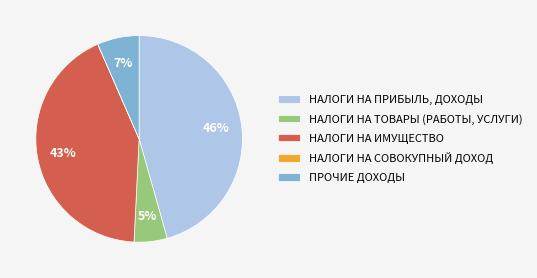

Is it true that НАЛОГИ НА ТОВАРЫ (РАБОТЫ, УСЛУГИ) is 1% of the pie?

False